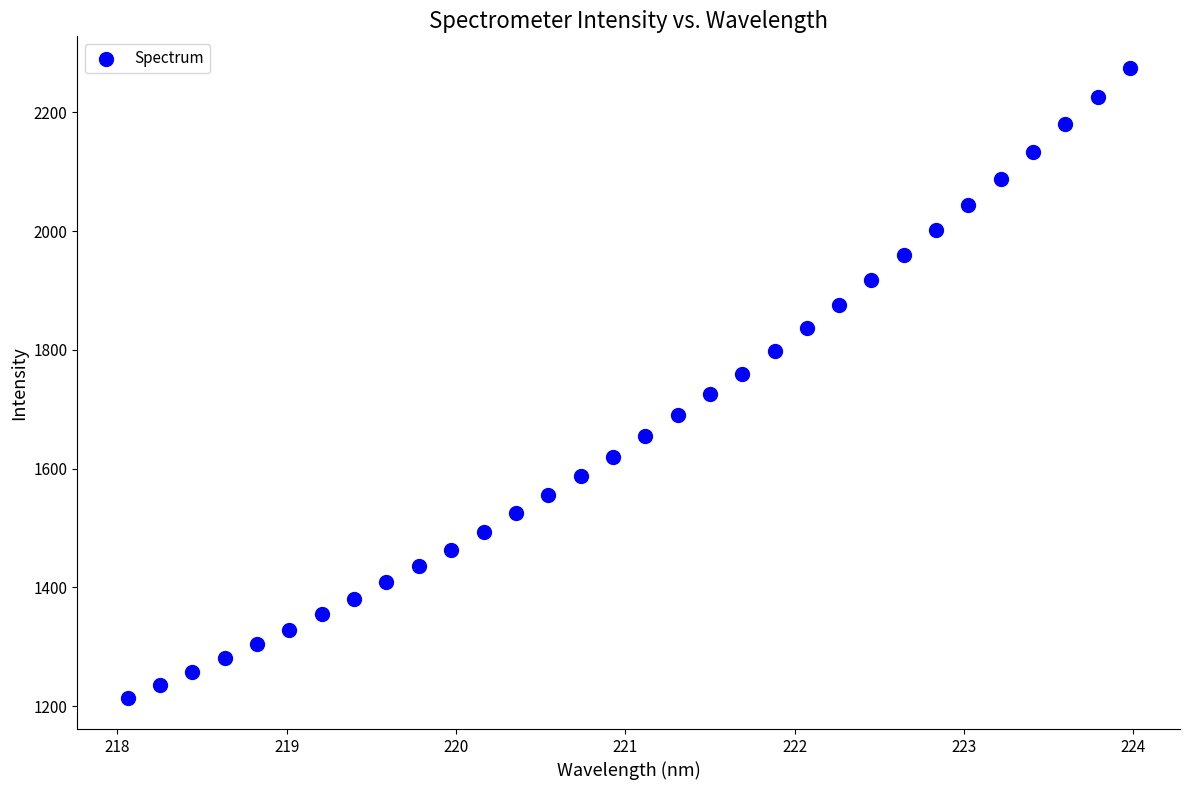

What is the range of X values (max minus min)?

5.9